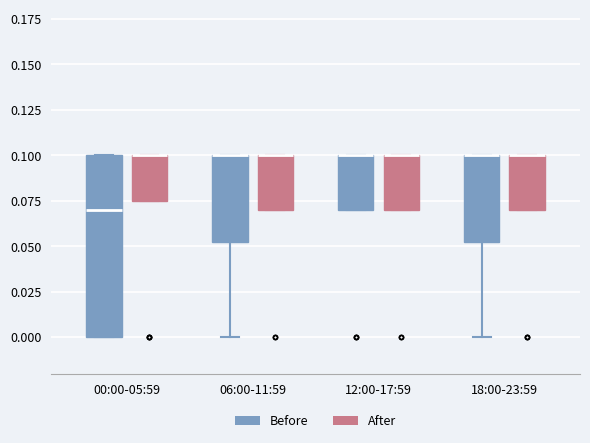

Where is the lower edge of the box for 18:00-23:59 (Before) on the y-axis? The values are not printed on the chart, so give them approximately, as read against the axis.

0.055